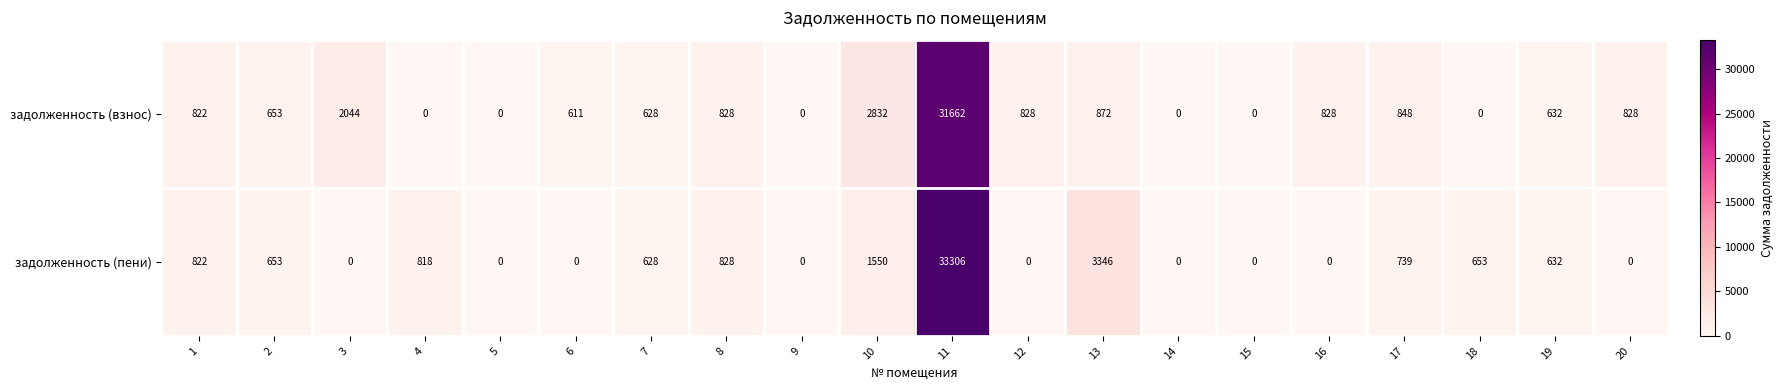

What is the difference between the second highest and second lowest values in the задолженность (взнос) series?

2832